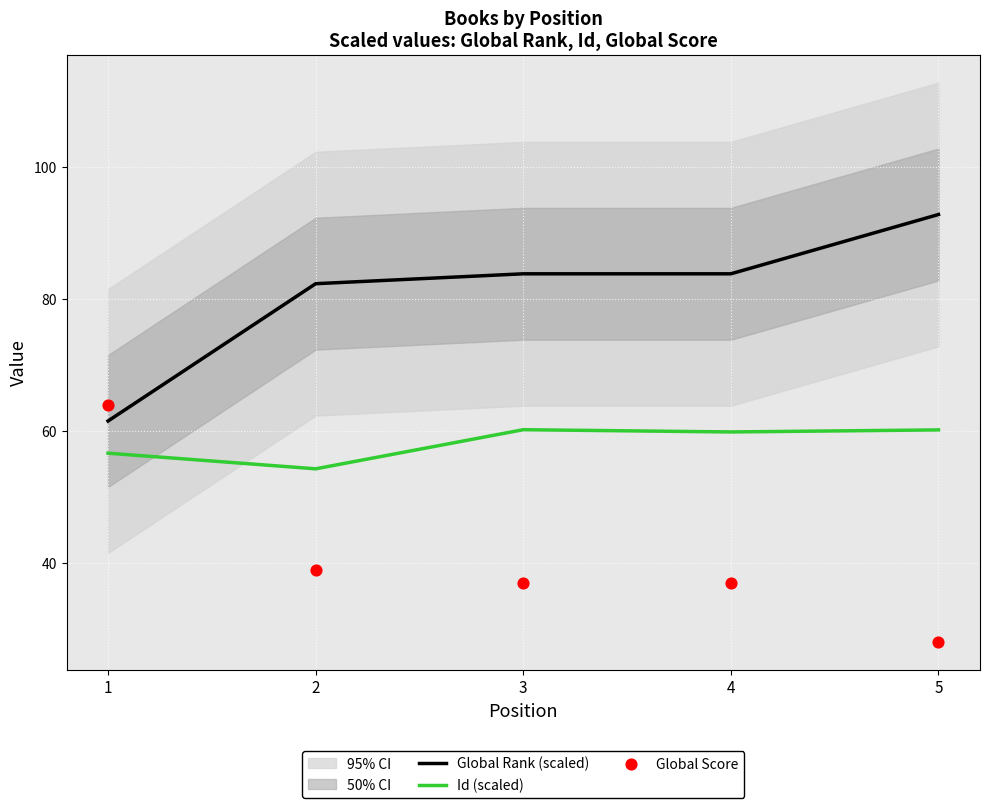

Which series reaches the maximum Y coordinate?

Global Rank (scaled)